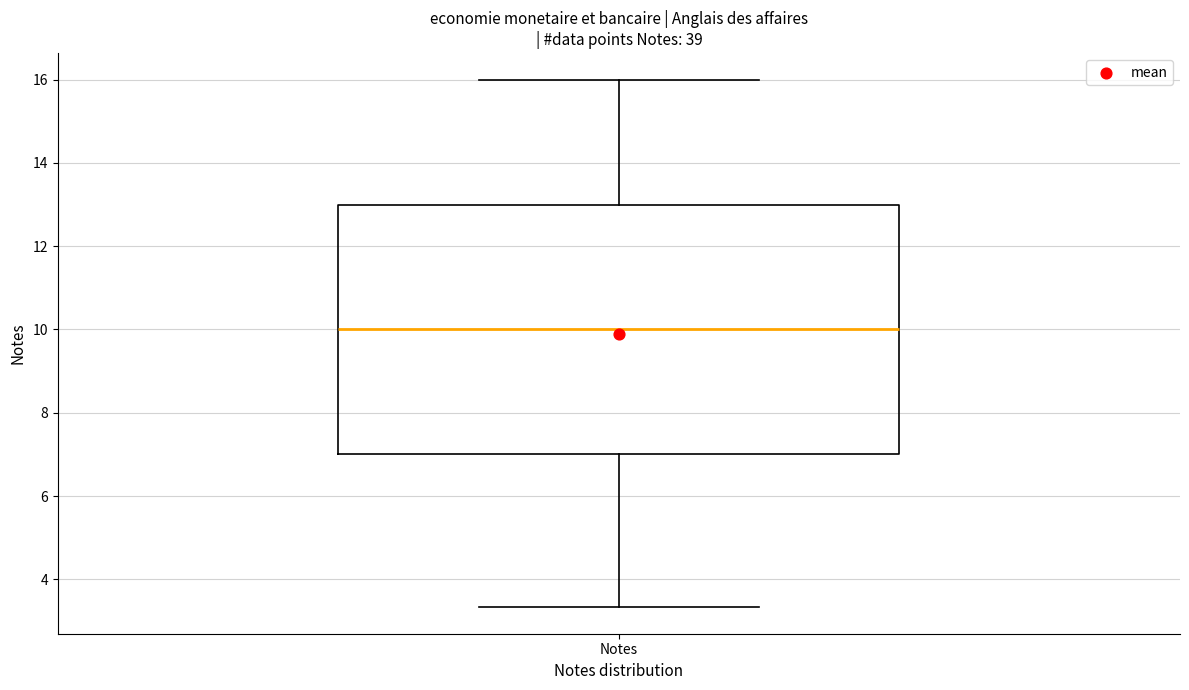

Transcribe this box plot: give where the median line is, the range the box spans, and where the two whiskers end, as read against the y-axis. The values are not printed on the chart, so give them approximately, as read against the axis.

median 10.0, box 7.0 to 13.0, whiskers 3.4 to 16.0